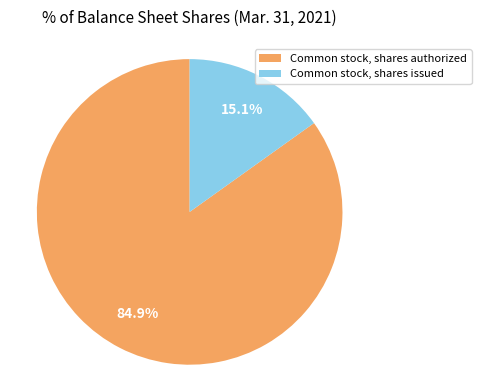

Is it true that Common stock, shares authorized is 78% of the pie?

False